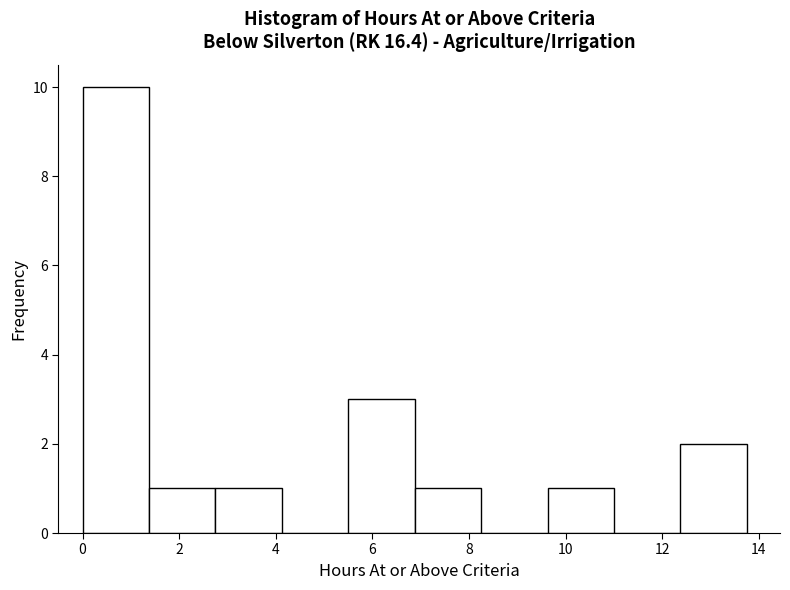

Reading left to right, list every bar in this chart as the range it spans on the x-axis followed by its height. Neither the bar edges nor the heights are printed on the chart, so give them approximately, as read against the axes.

0.0 to 1.4: 10
1.4 to 2.8: 1
2.8 to 4.2: 1
4.2 to 5.6: 0
5.6 to 6.8: 3
6.8 to 8.2: 1
8.2 to 9.6: 0
9.6 to 11.0: 1
11.0 to 12.4: 0
12.4 to 13.8: 2